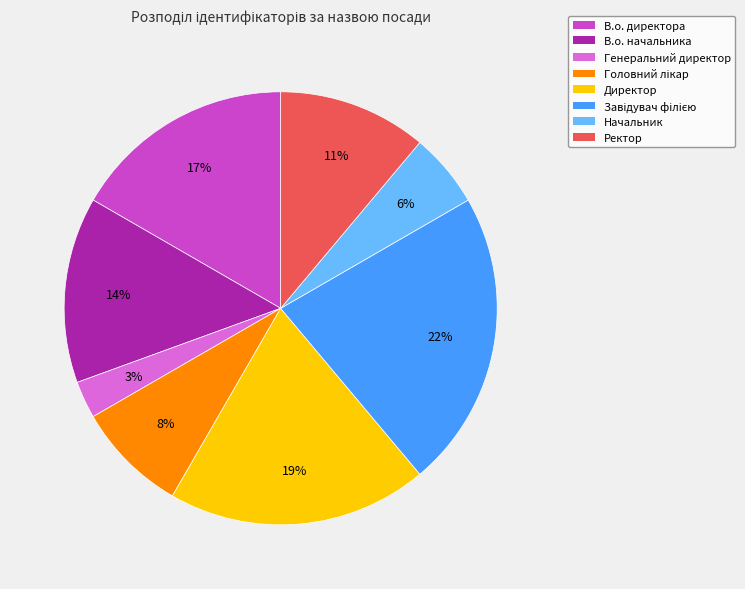

To the nearest percent, what portion does Начальник represent?

6%